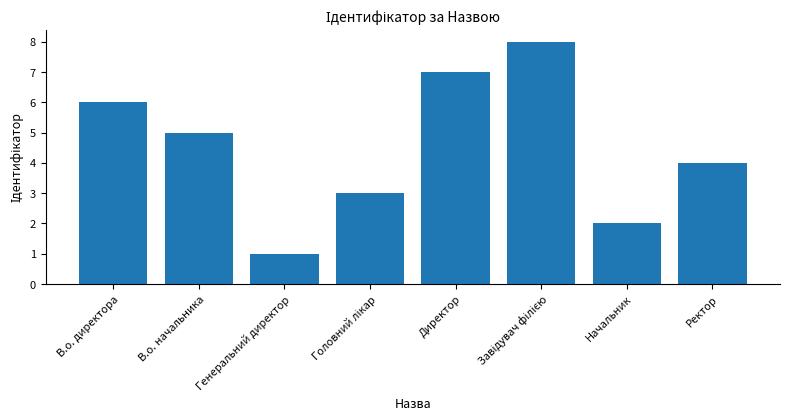

Reading left to right, extract all data points from this chart.

6	5	1	3	7	8	2	4